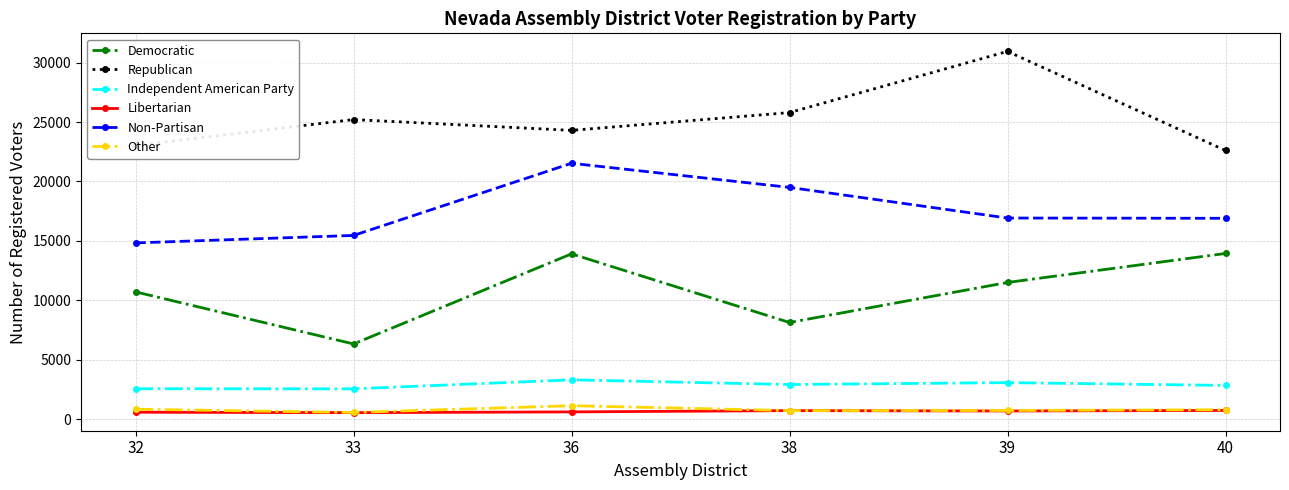

Is the value of Other at 38 greater than the value of Democratic at 39?

No